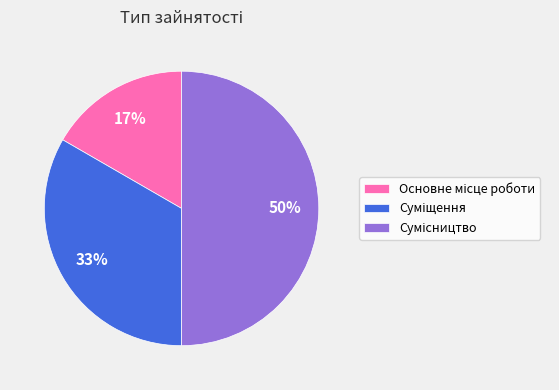

To the nearest percent, what is the average slice percentage?

33%